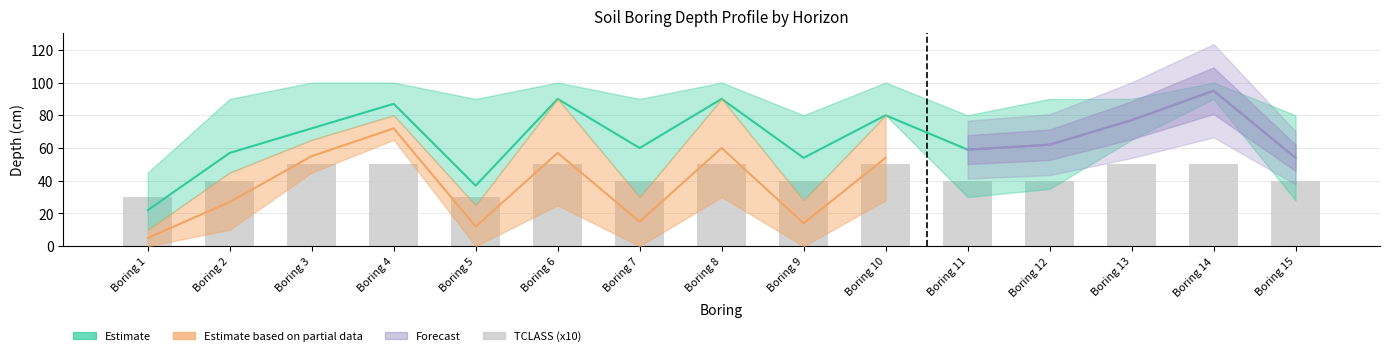

How many bars are there in total?

15